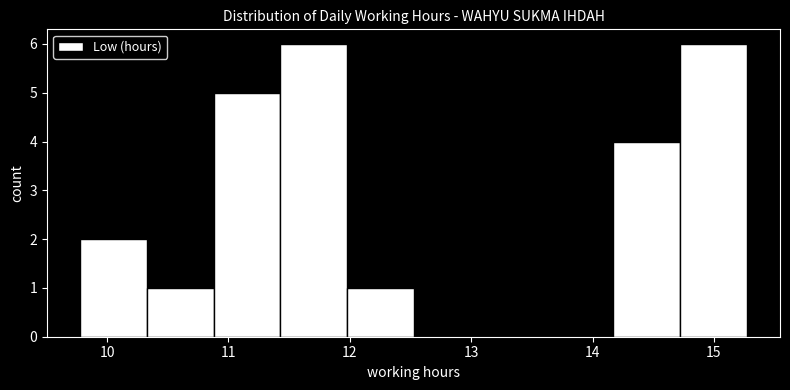

Reading left to right, transcribe this chart: for each bar, give the range it covers on the x-axis and its height. Neither the bar edges nor the heights are printed on the chart, so give them approximately, as read against the axes.

9.8 to 10.3: 2
10.3 to 10.9: 1
10.9 to 11.4: 5
11.4 to 12.0: 6
12.0 to 12.5: 1
12.5 to 13.1: 0
13.1 to 13.6: 0
13.6 to 14.2: 0
14.2 to 14.7: 4
14.7 to 15.3: 6